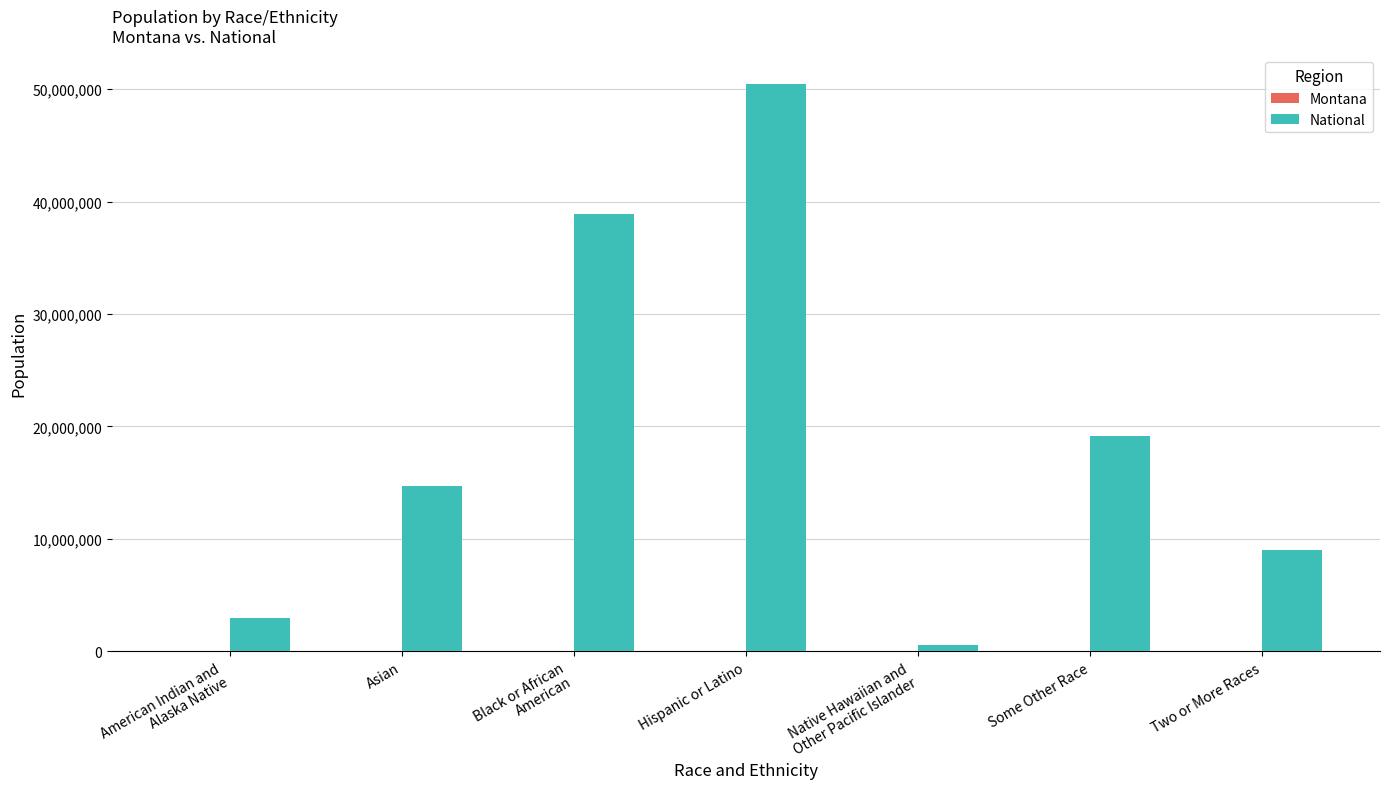

What is the greatest value displayed?

50477594